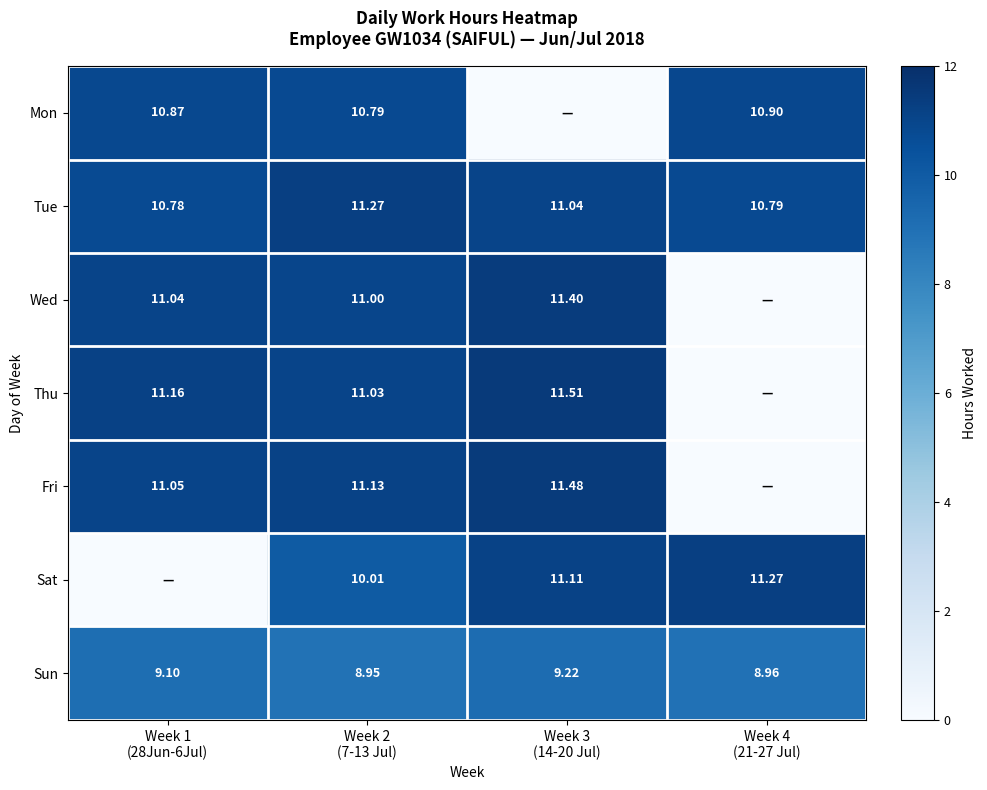

What is the difference between the Wed values at Week 2 (7-13 Jul) and Week 3 (14-20 Jul)?

0.4